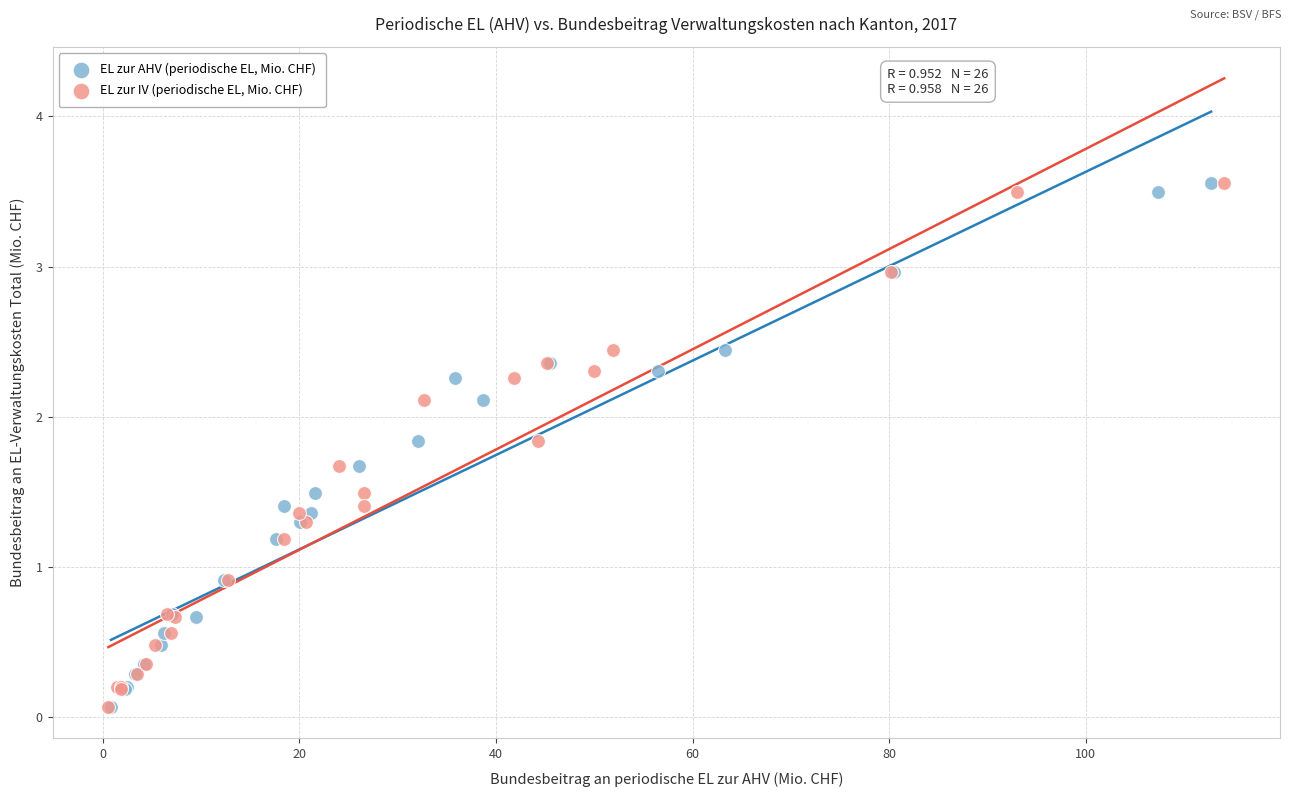

What are all the series names shown in the legend?

EL zur AHV (periodische EL, Mio. CHF), EL zur IV (periodische EL, Mio. CHF)